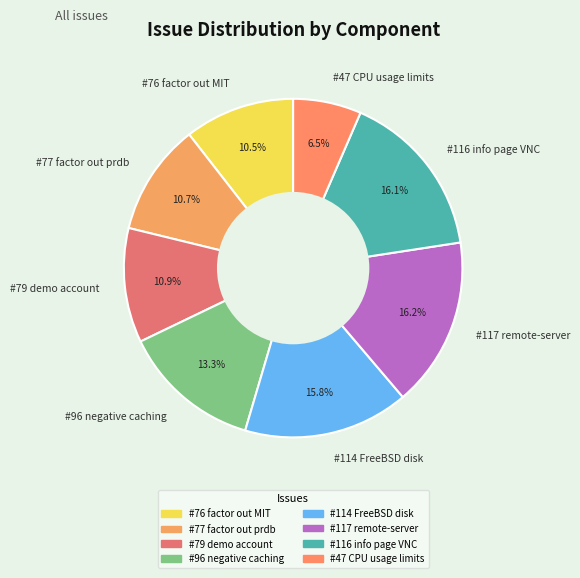

Which has a higher value, #76 factor out MIT or #47 CPU usage limits?

#76 factor out MIT